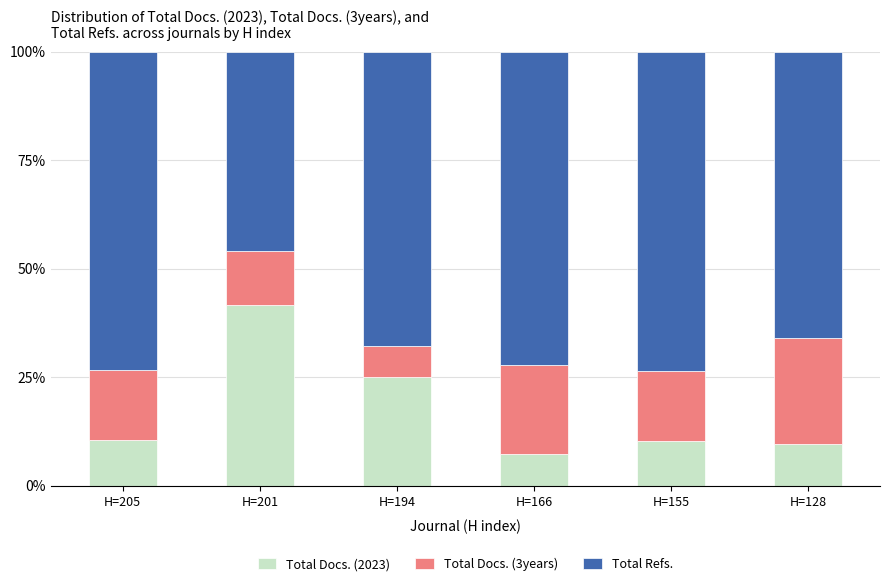

The value of Total Docs. (2023) at H=194 is 25.0. True or false?

True